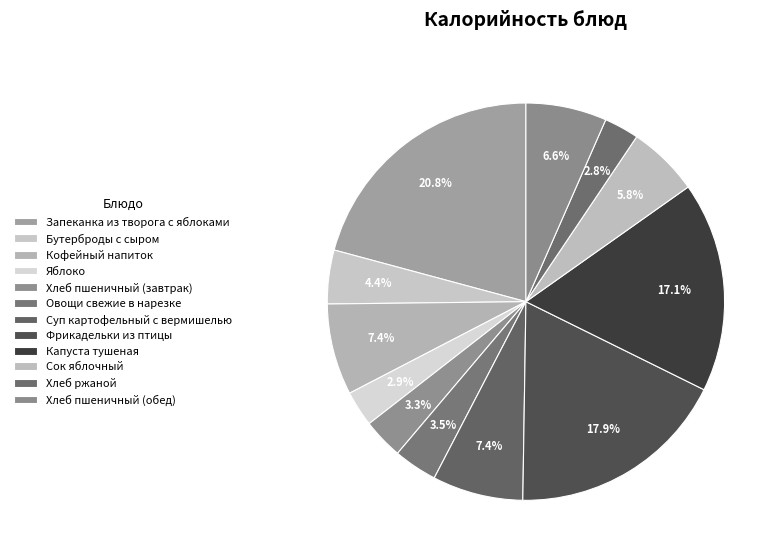

What percentage is the Хлеб пшеничный (завтрак) slice, to the nearest percent?

3%